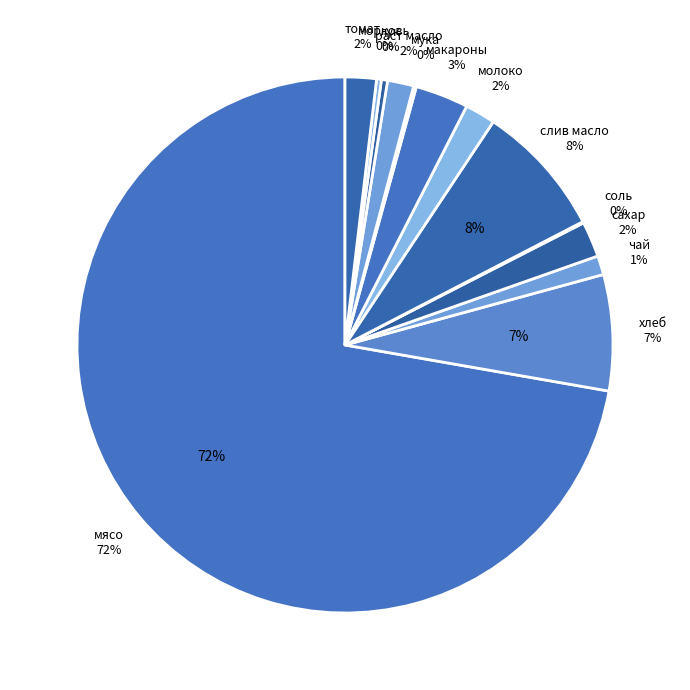

To the nearest percent, what percentage of the pie is сахар?

2%